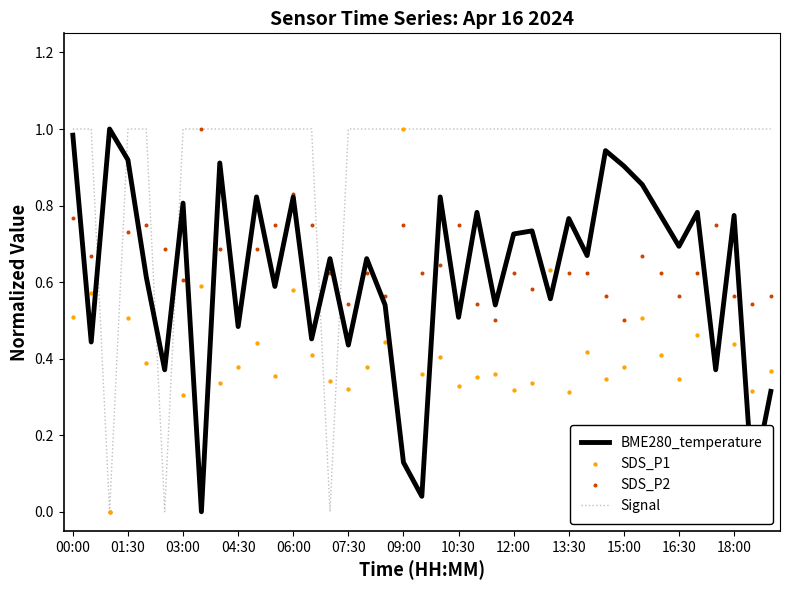

Is the value of SDS_P2 at 32 greater than the value of Signal at 32?

No